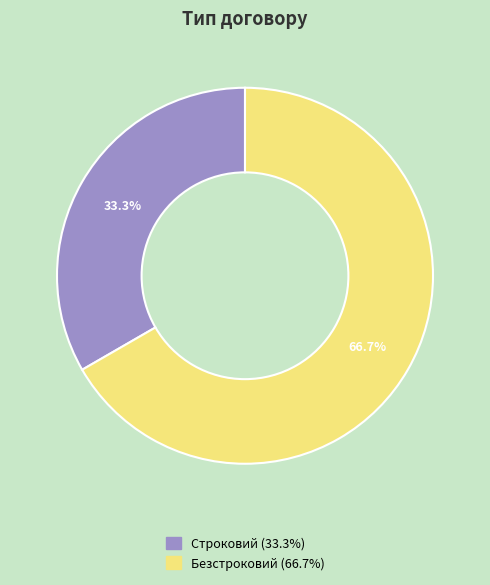

What is the smallest slice in the pie chart?

Строковий